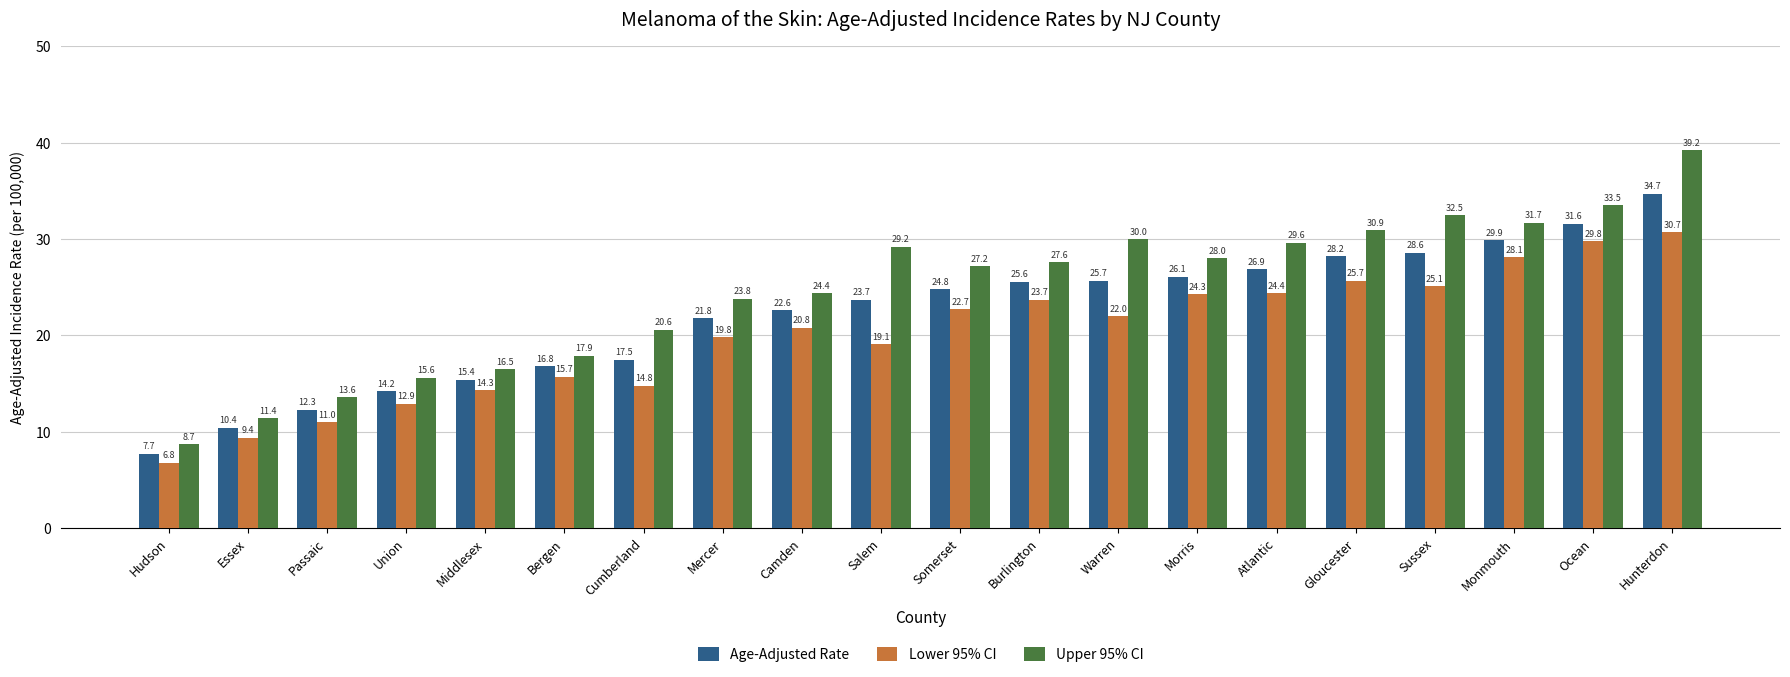

What is the difference between the second highest and second lowest values in the Lower 95% CI series?

20.4